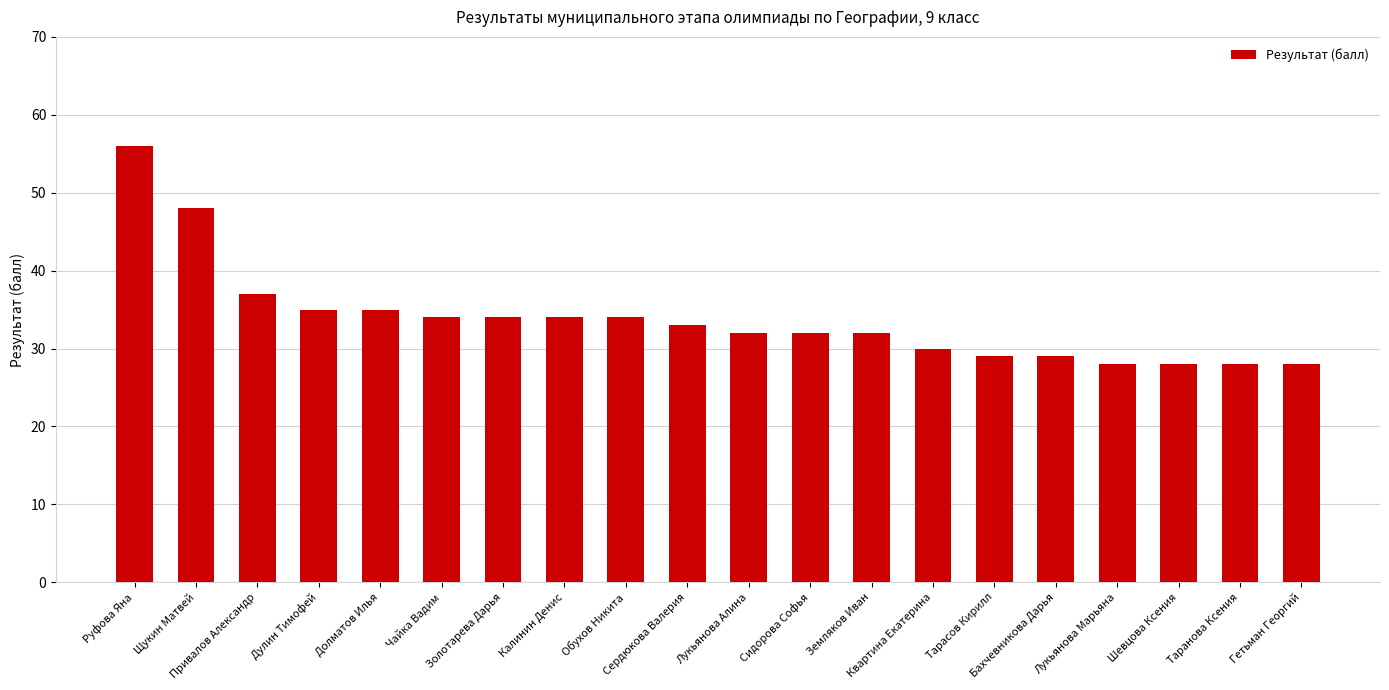

What is the difference between the maximum and minimum values?

28